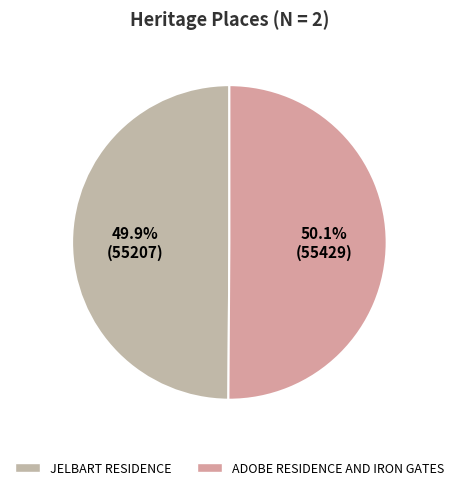

How many slices are in this pie chart?

2